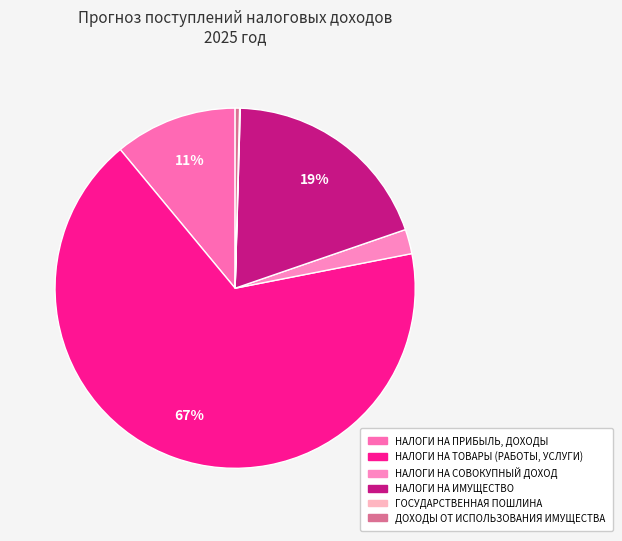

Is there a majority slice in this chart?

Yes